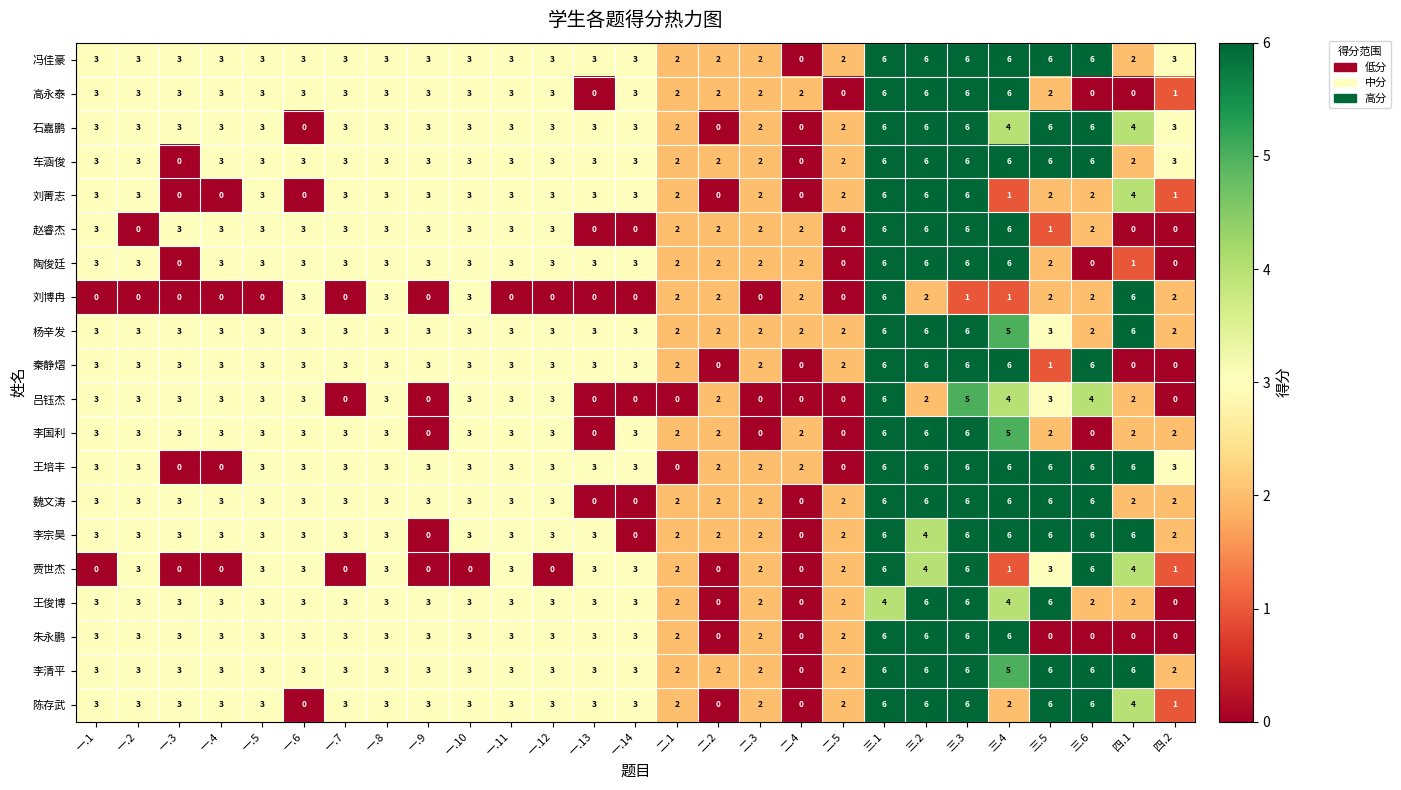

The value of 王培丰 at 一.11 is 3. True or false?

True